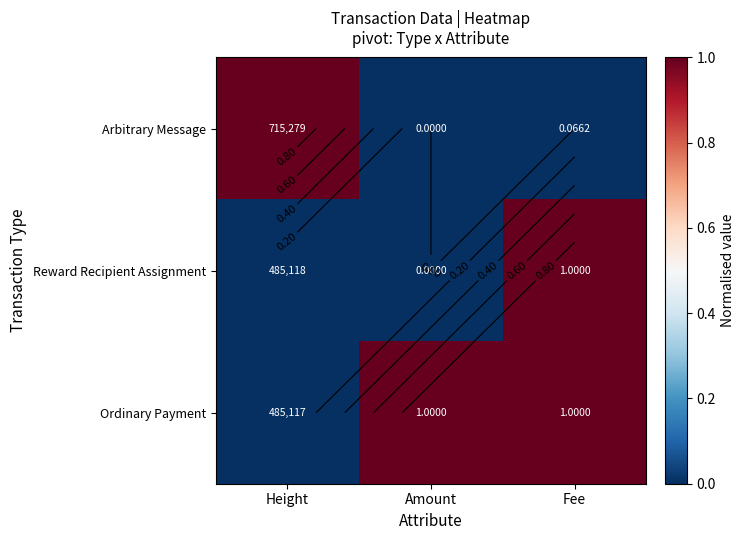

At which category is the sum across all series the highest?

Fee